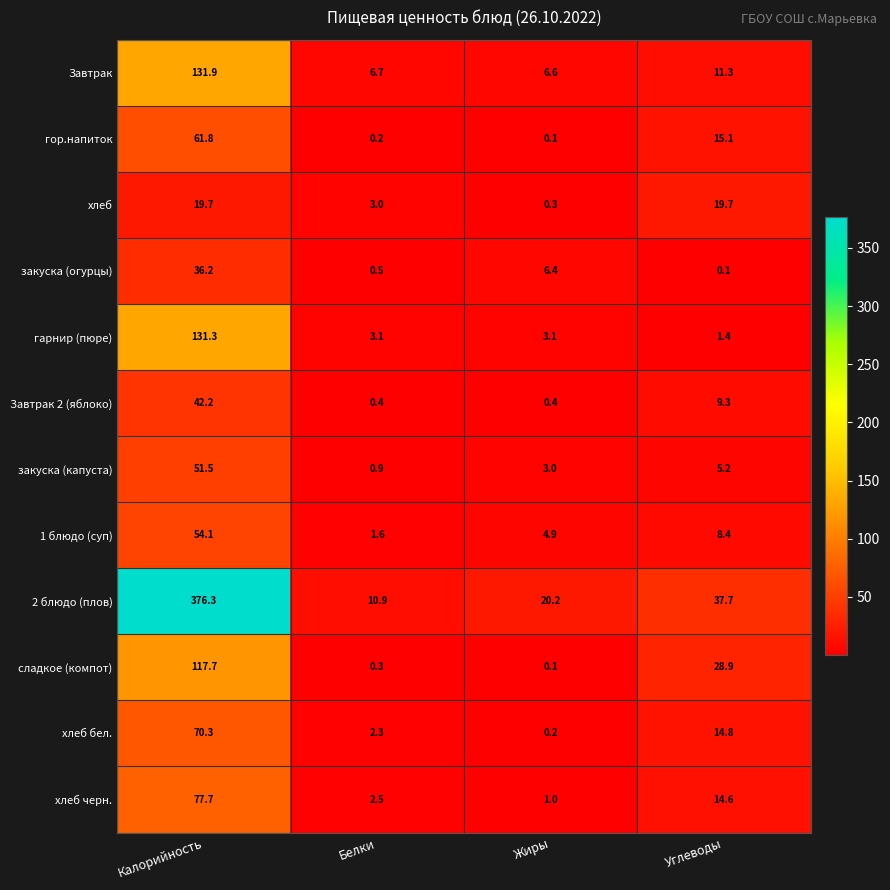

Which series has the largest total across all categories?

2 блюдо (плов)